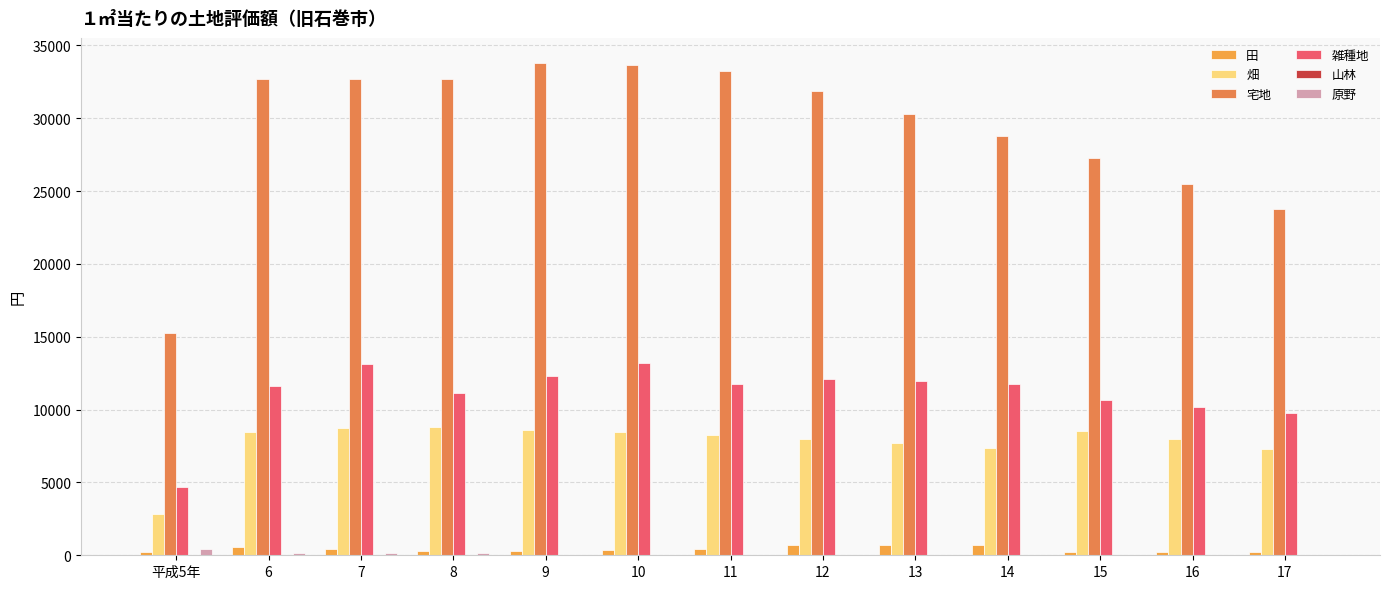

How many categories are shown in the chart?

13